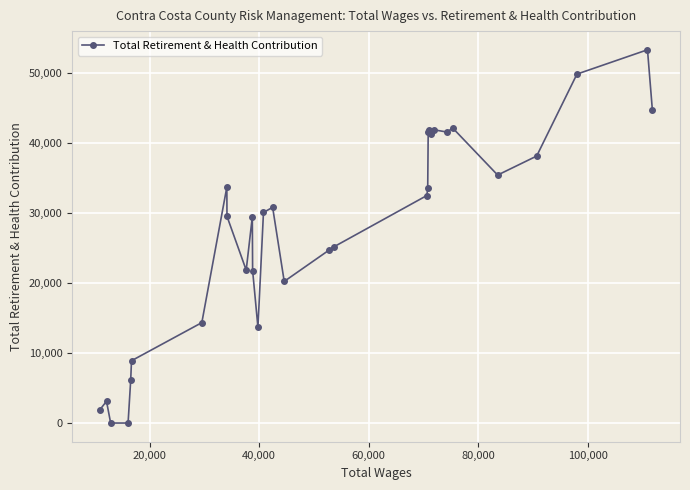

What is the greatest value displayed?

53386.7